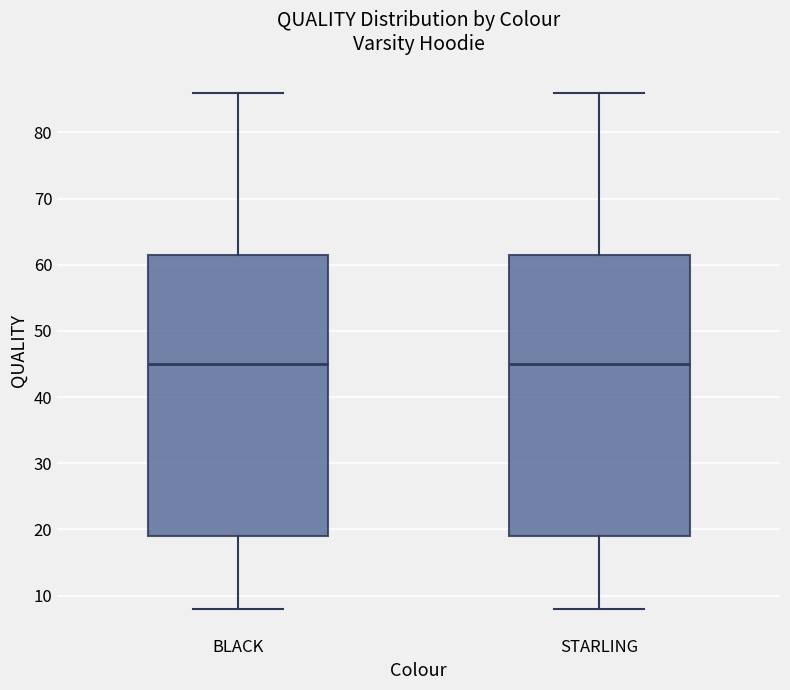

Reading left to right, transcribe this box plot: for each box, give where its median line is, the range the box spans, and where its two whiskers end, as read against the y-axis. The values are not printed on the chart, so give them approximately, as read against the axis.

BLACK: median 45, box 19 to 62, whiskers 8 to 86
STARLING: median 45, box 19 to 62, whiskers 8 to 86